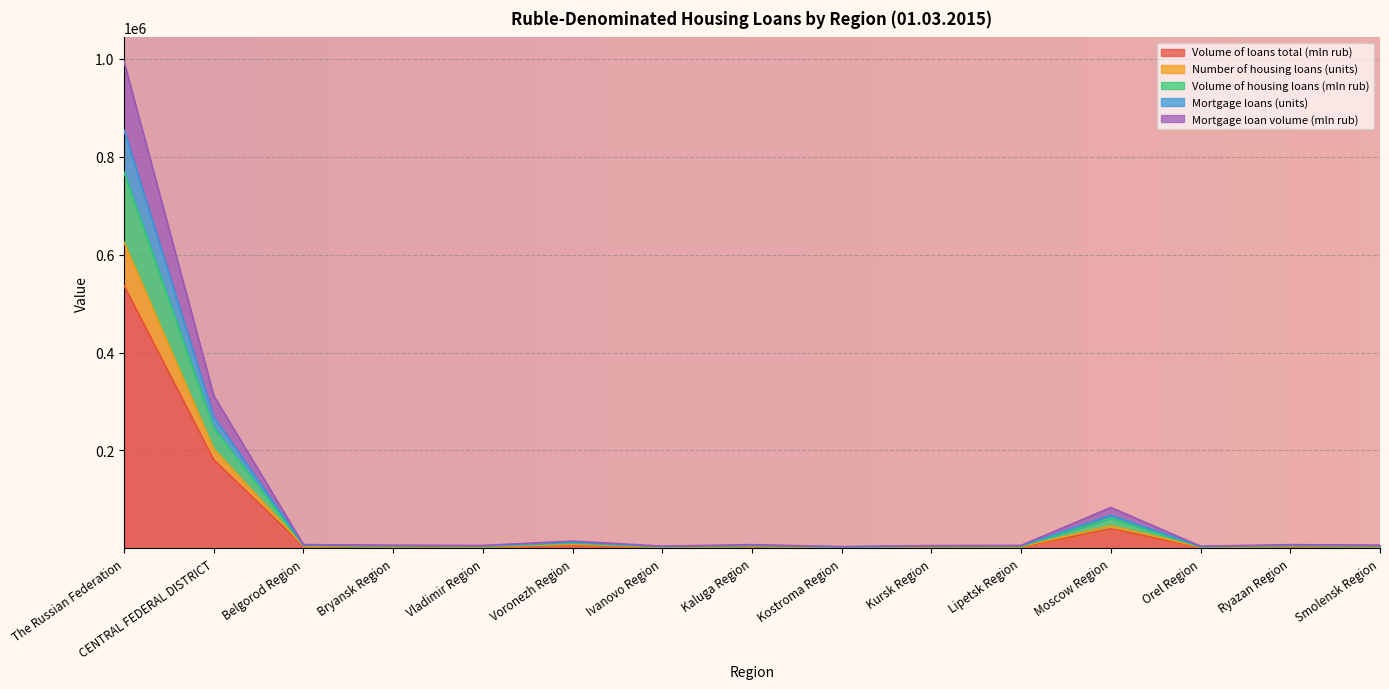

Which series changed the most between Kursk Region and Orel Region?

Number of housing loans (units)